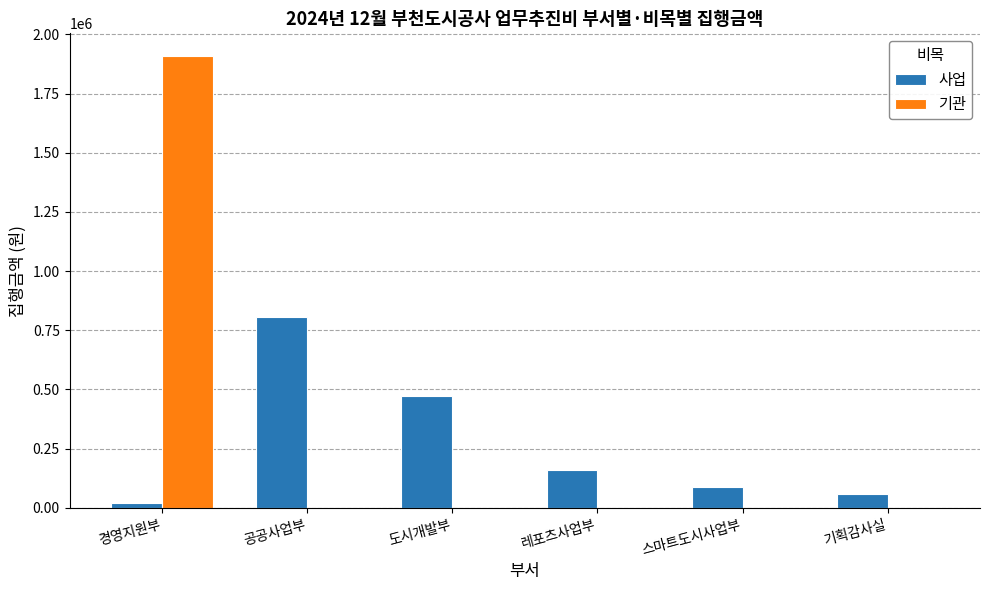

How many categories are shown in the chart?

6